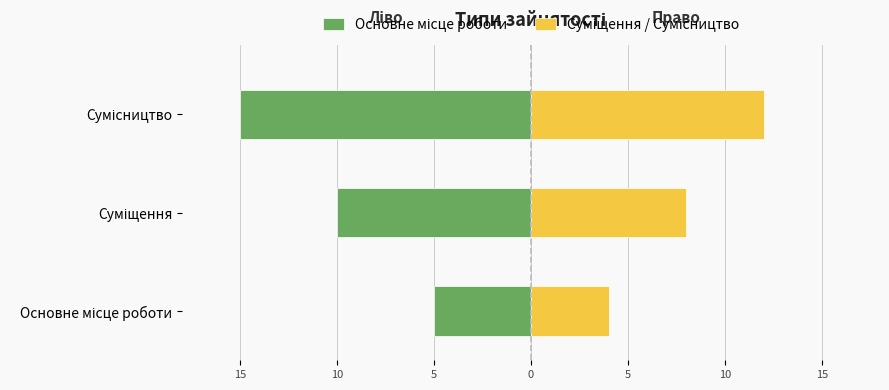

How many series are shown in this chart?

2